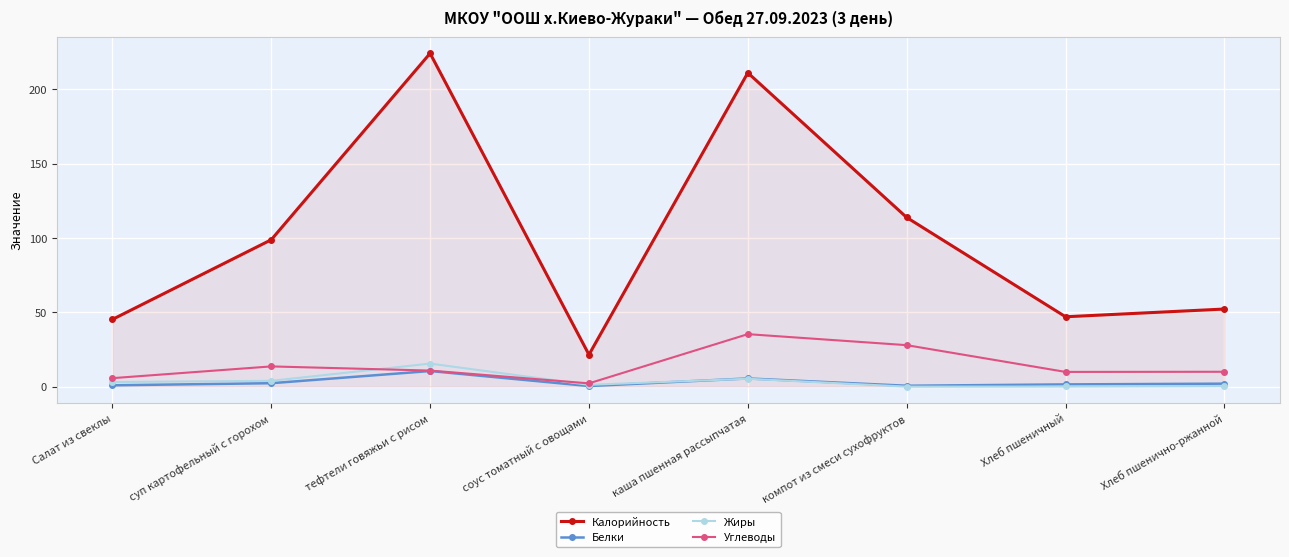

What is the label of the 8th point from the left?

Хлеб пшенично-ржанной